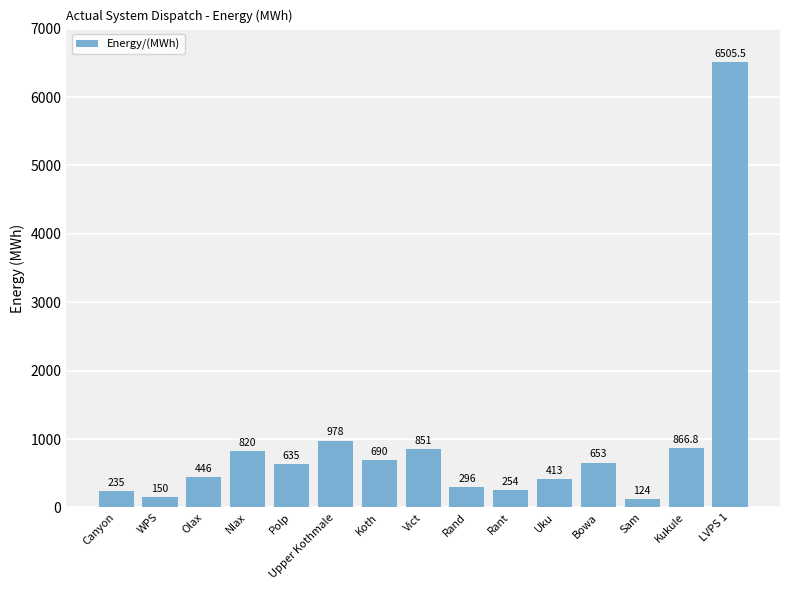

Rank the categories by value from highest to lowest.

LVPS 1, Upper Kothmale, Kukule, Vict, Nlax, Koth, Bowa, Polp, Olax, Uku, Rand, Rant, Canyon, WPS, Sam